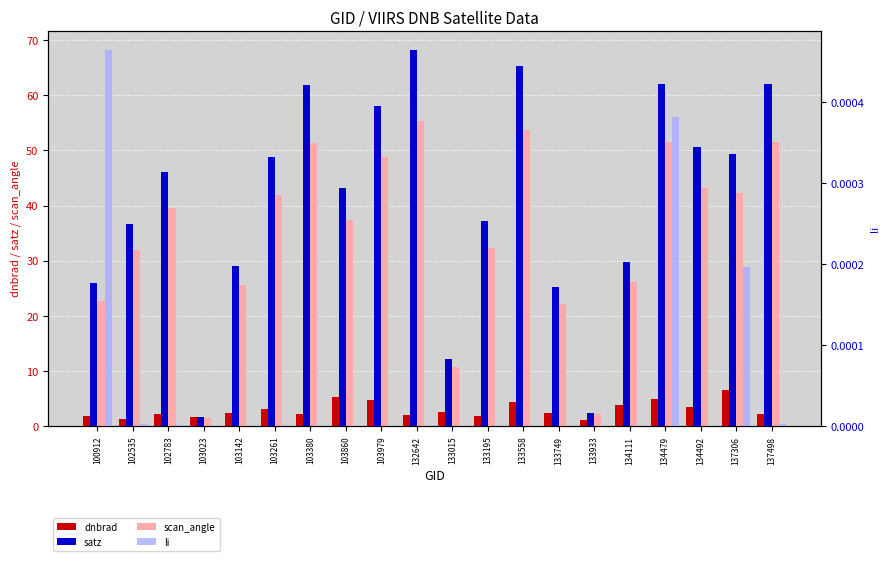

Which category has the highest value across all series?

132642